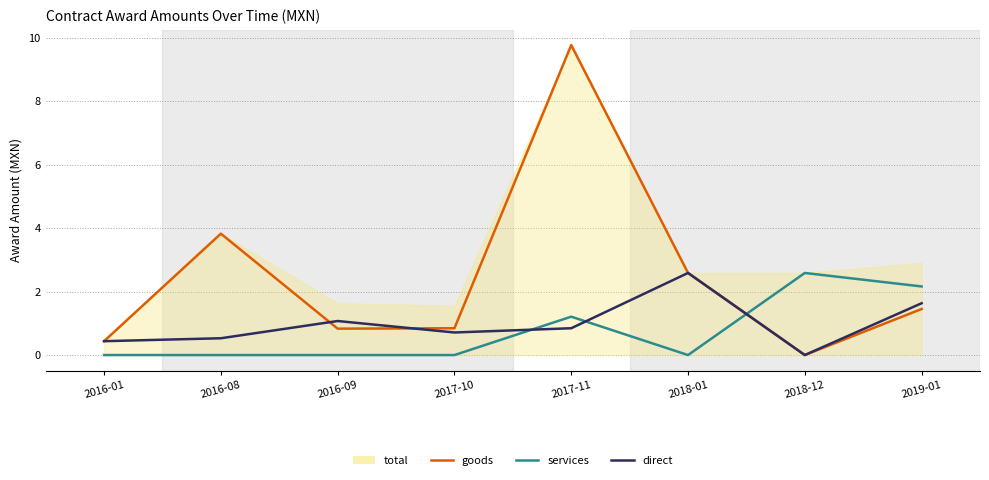

How many lines are shown in the chart?

3